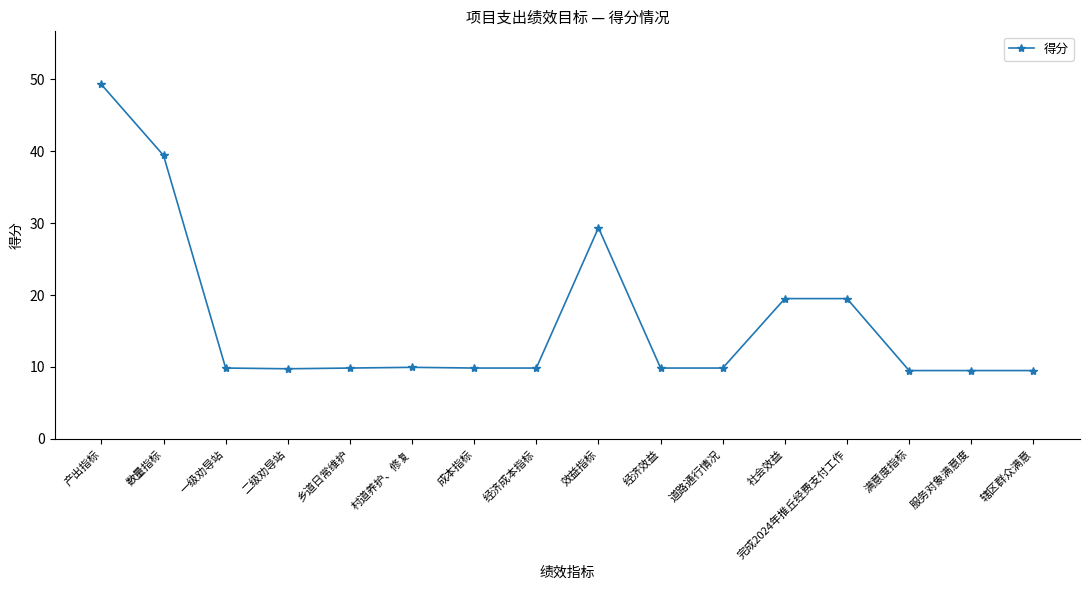

True or false: the data shows 49.2 at 产出指标.

True